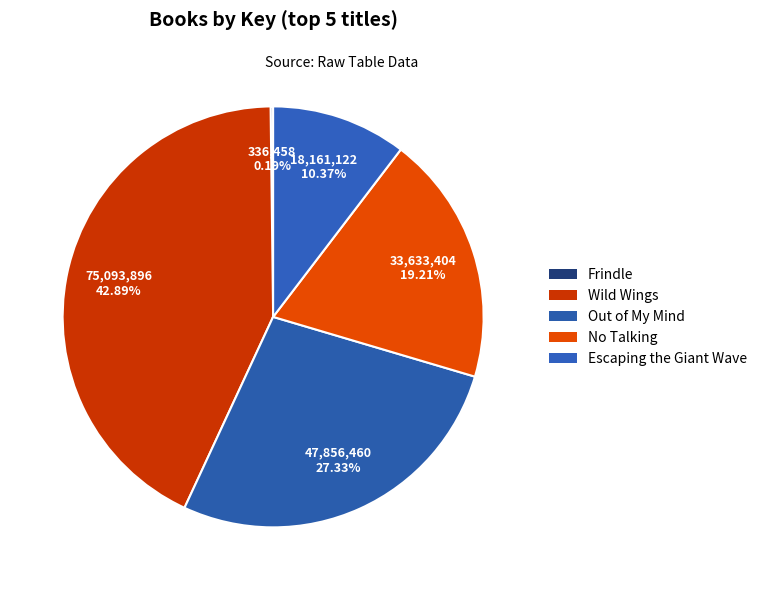

What is the ratio of the value at Escaping the Giant Wave to the value at Out of My Mind?

0.4